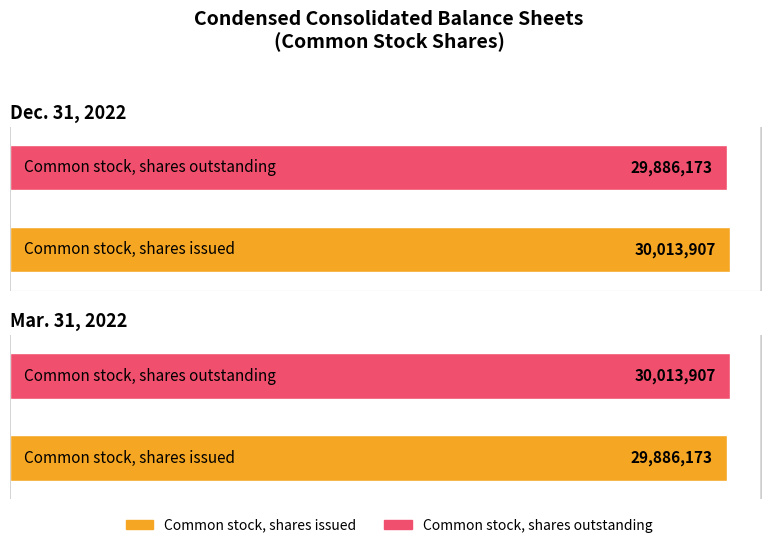

Which category has the lowest value in the Mar. 31, 2022 series?

Common stock, shares issued